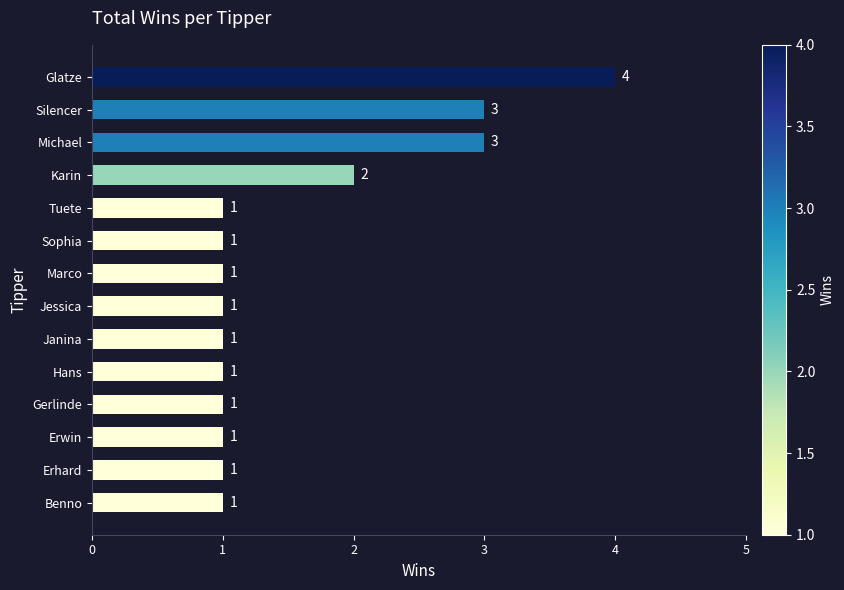

Reading top to bottom, what are all the values shown in this chart?

Glatze=4	Silencer=3	Michael=3	Karin=2	Tuete=1	Sophia=1	Marco=1	Jessica=1	Janina=1	Hans=1	Gerlinde=1	Erwin=1	Erhard=1	Benno=1